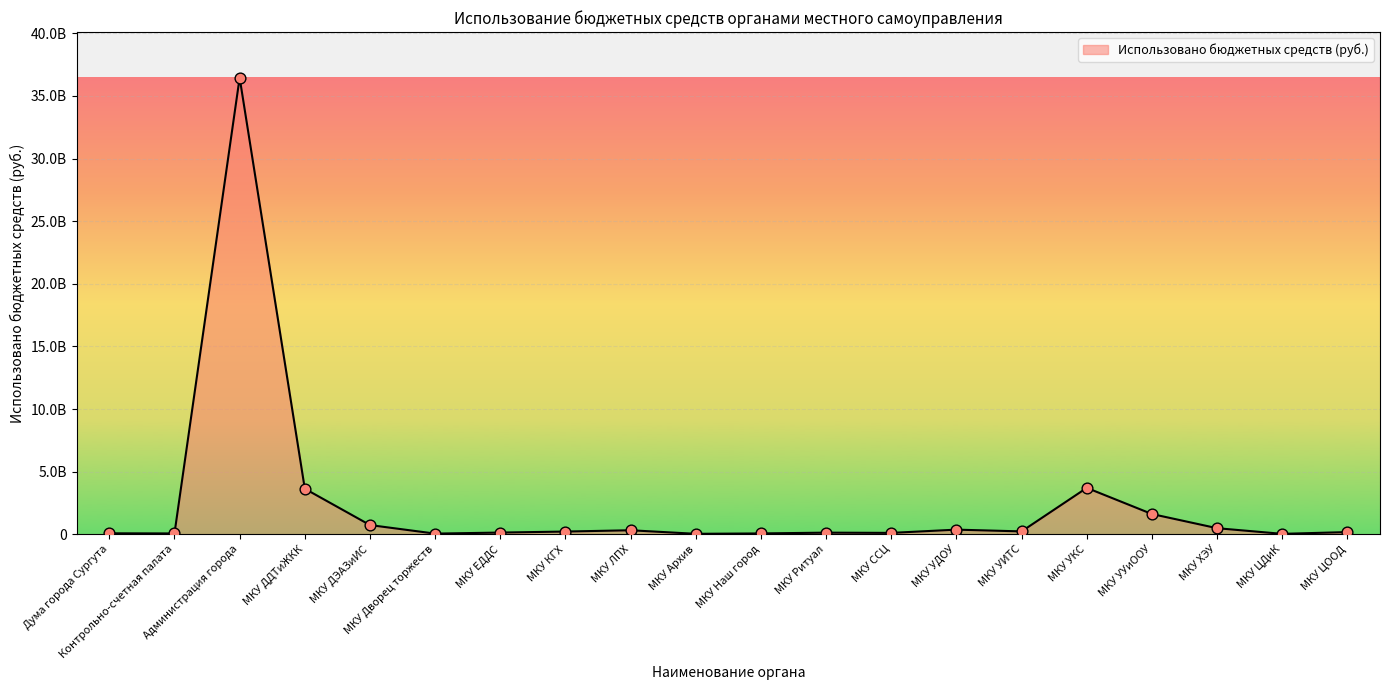

What is the change in value from Администрация города to МКУ Ритуал?

-36325787556.6